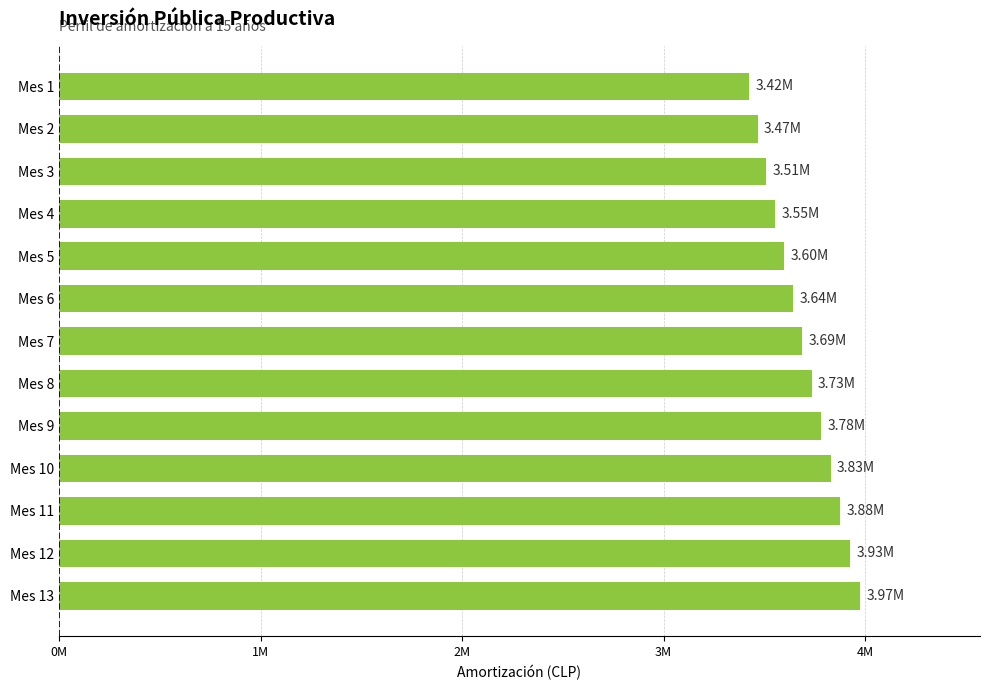

Does the chart contain any negative values?

No